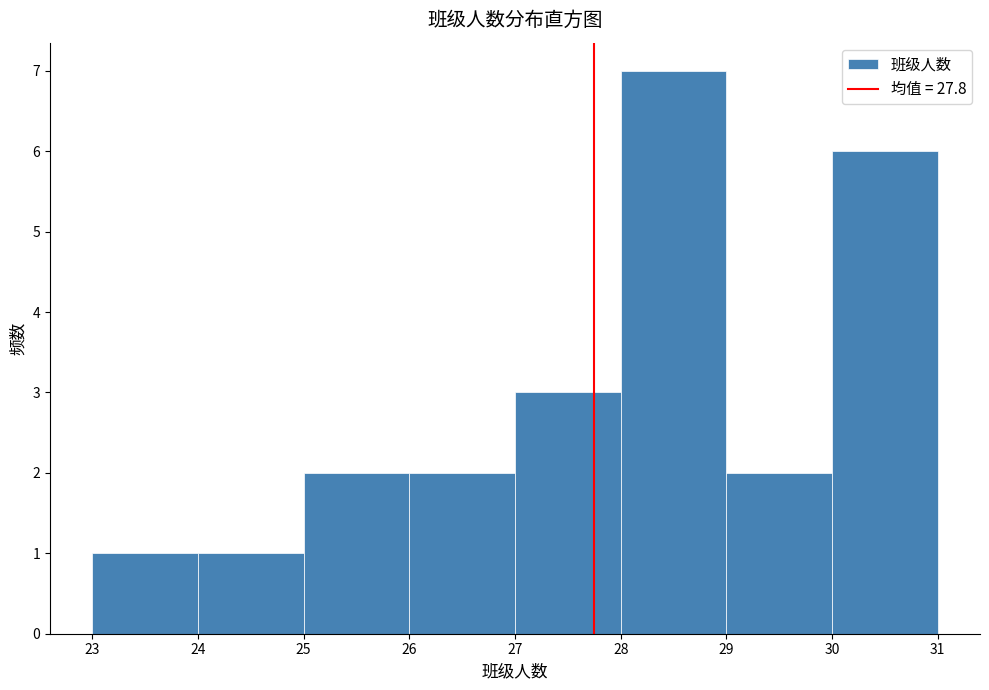

Reading left to right, list every bar in this chart as the range it spans on the x-axis followed by its height. The values are not printed on the chart, so give them approximately, as read against the axis.

23 to 24: 1
24 to 25: 1
25 to 26: 2
26 to 27: 2
27 to 28: 3
28 to 29: 7
29 to 30: 2
30 to 31: 6